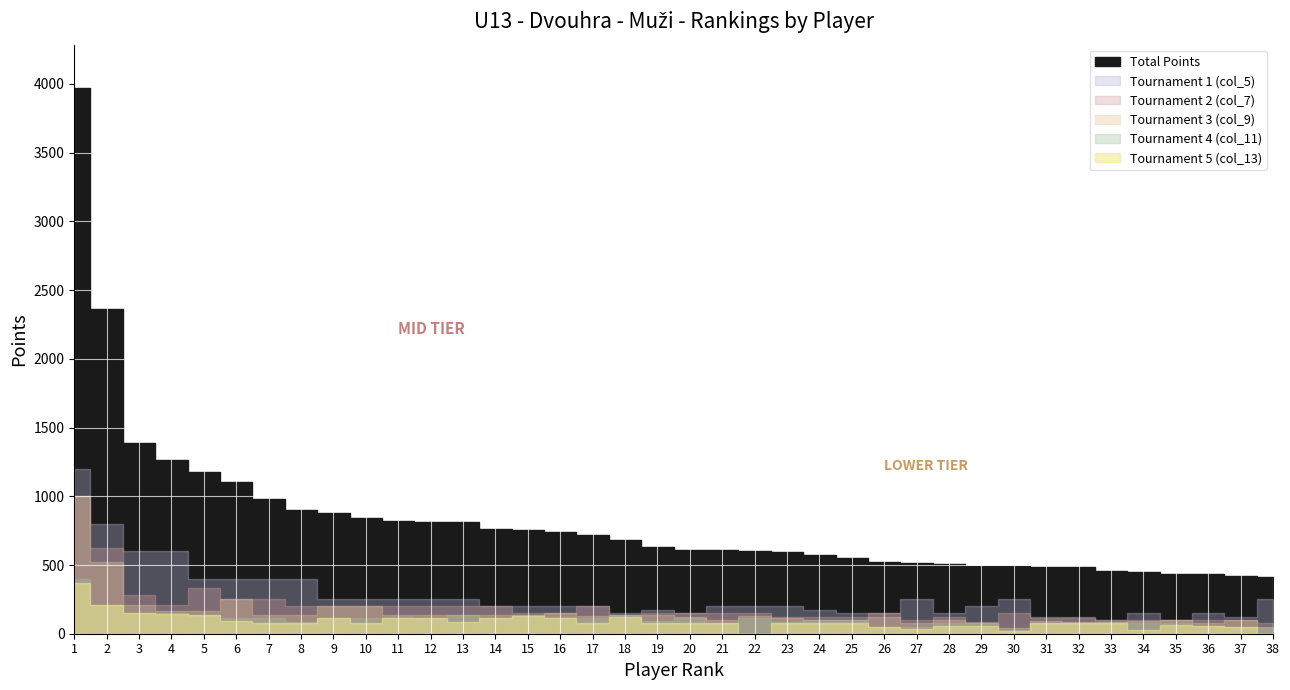

List the series in order of their peak value, highest first.

Total Points, col_5, col_7, col_9, col_11, col_13